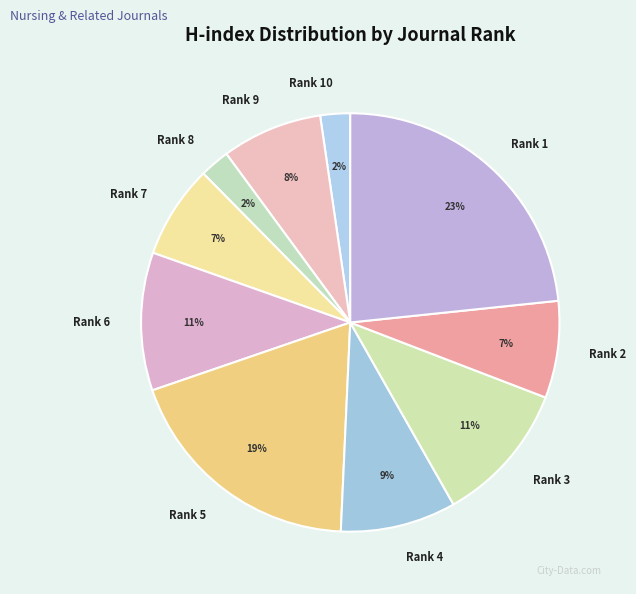

To the nearest percent, what percentage of the pie is Rank 8?

2%